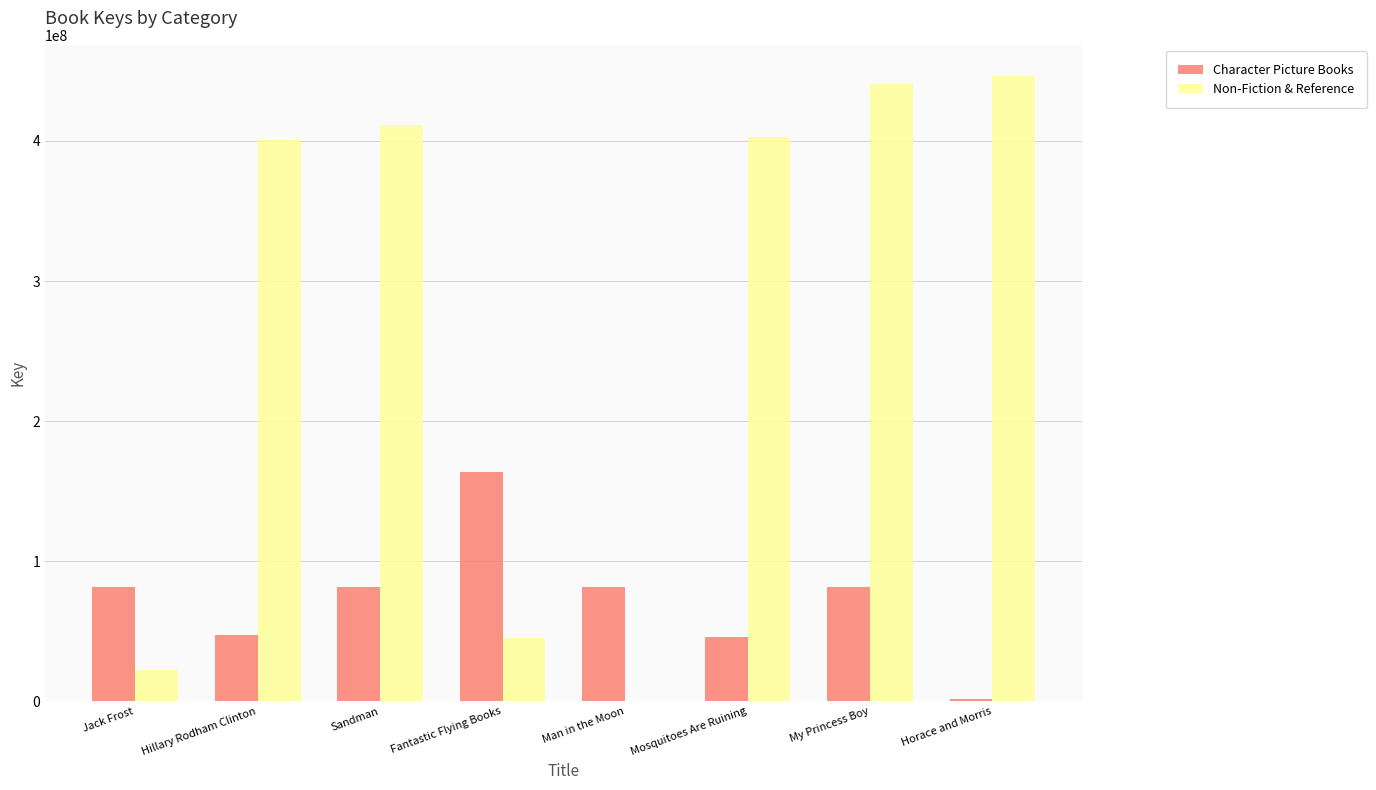

How many groups of bars are there?

8